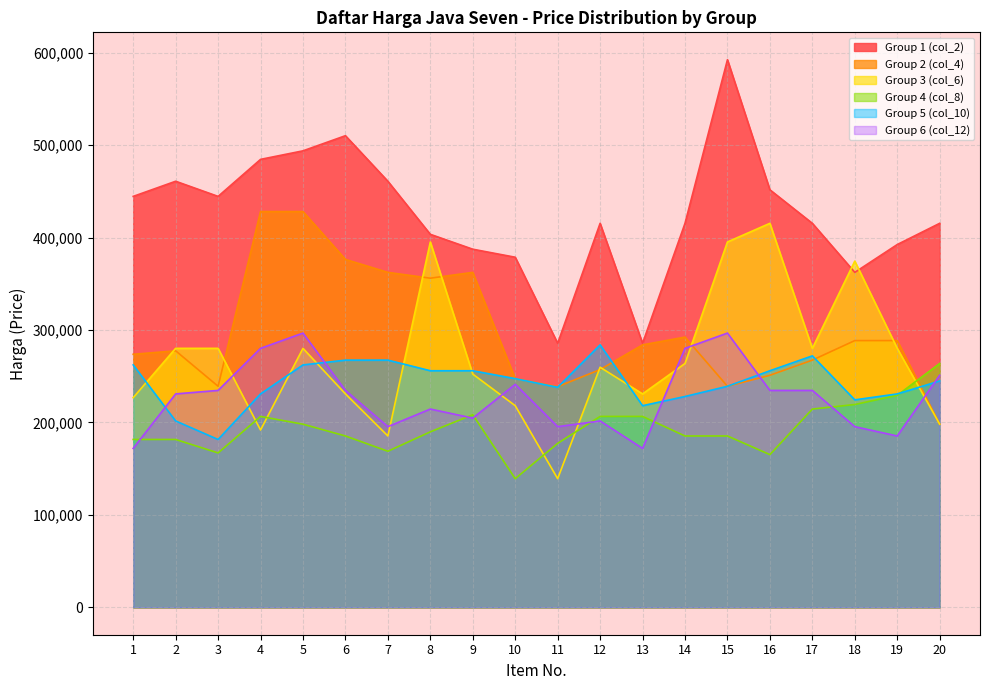

Which label corresponds to the smallest value in the chart?

11